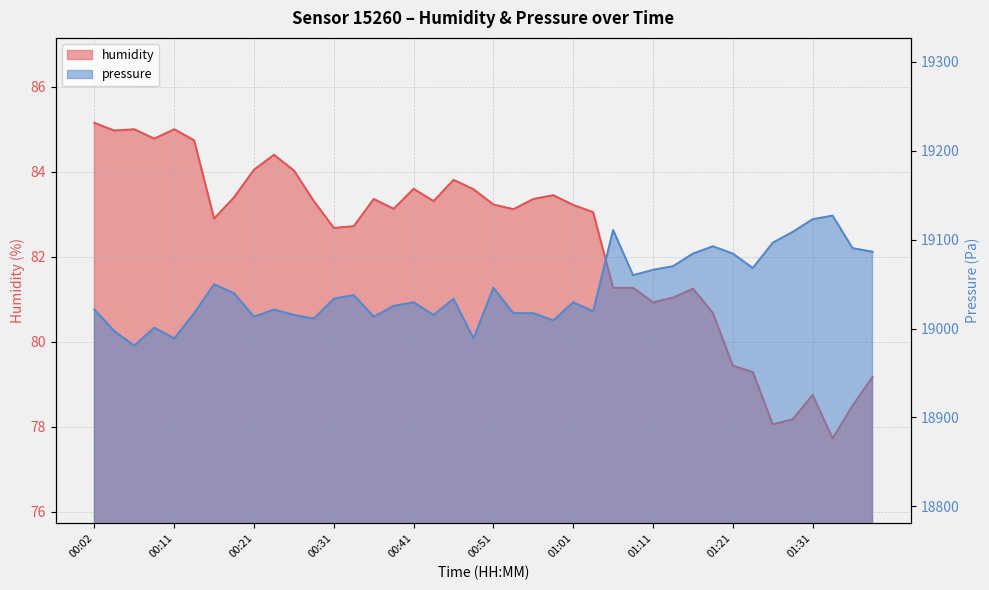

What is the value of the humidity point at the 15th from the left?

83.4